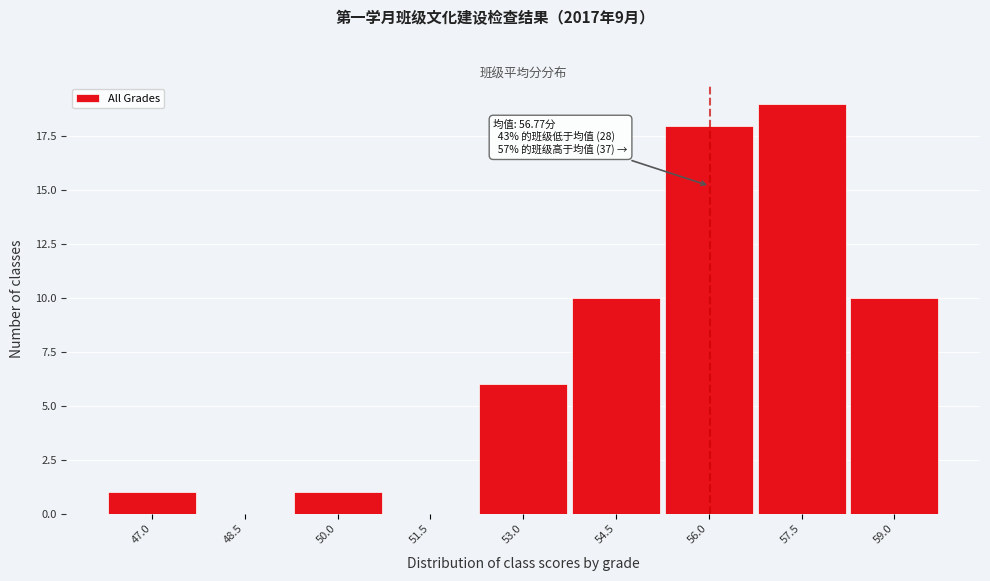

Reading left to right, what are all the values shown in this chart?

47.0=1	48.5=0	50.0=1	51.5=0	53.0=6	54.5=10	56.0=18	57.5=19	59.0=10